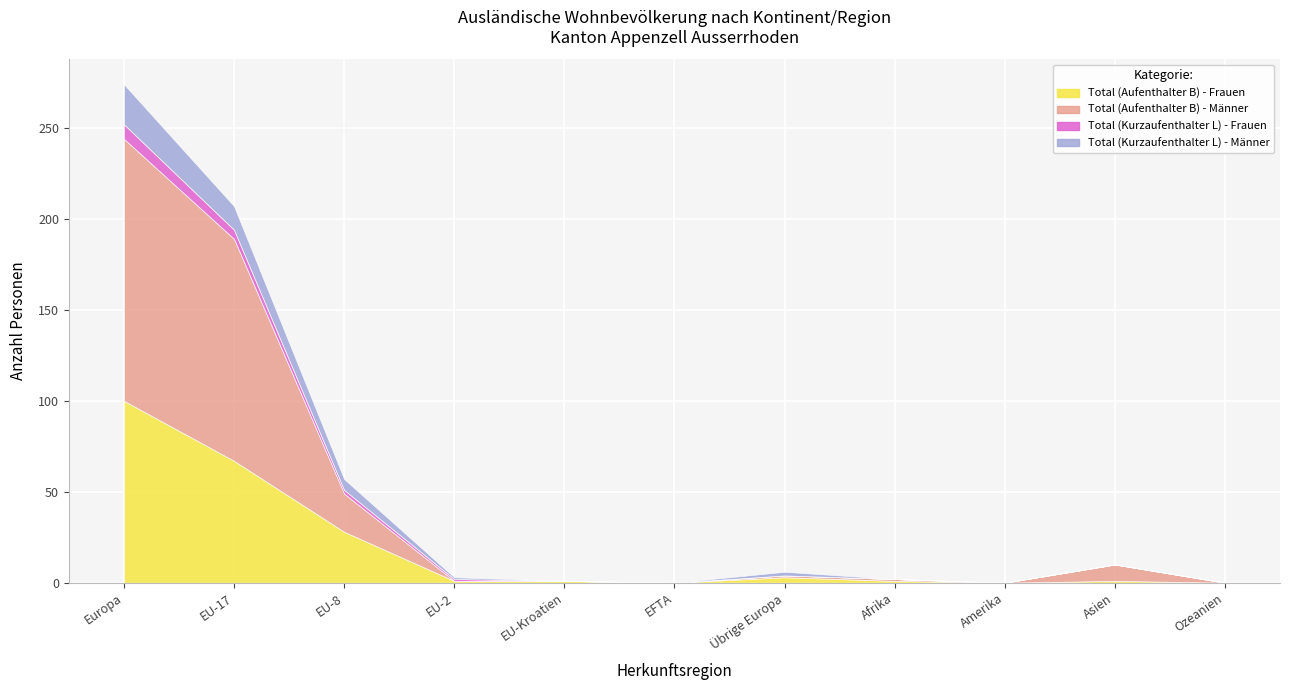

What are all the series names shown in the legend?

Total (Aufenthalter B) - Frauen, Total (Aufenthalter B) - Männer, Total (Kurzaufenthalter L) - Frauen, Total (Kurzaufenthalter L) - Männer